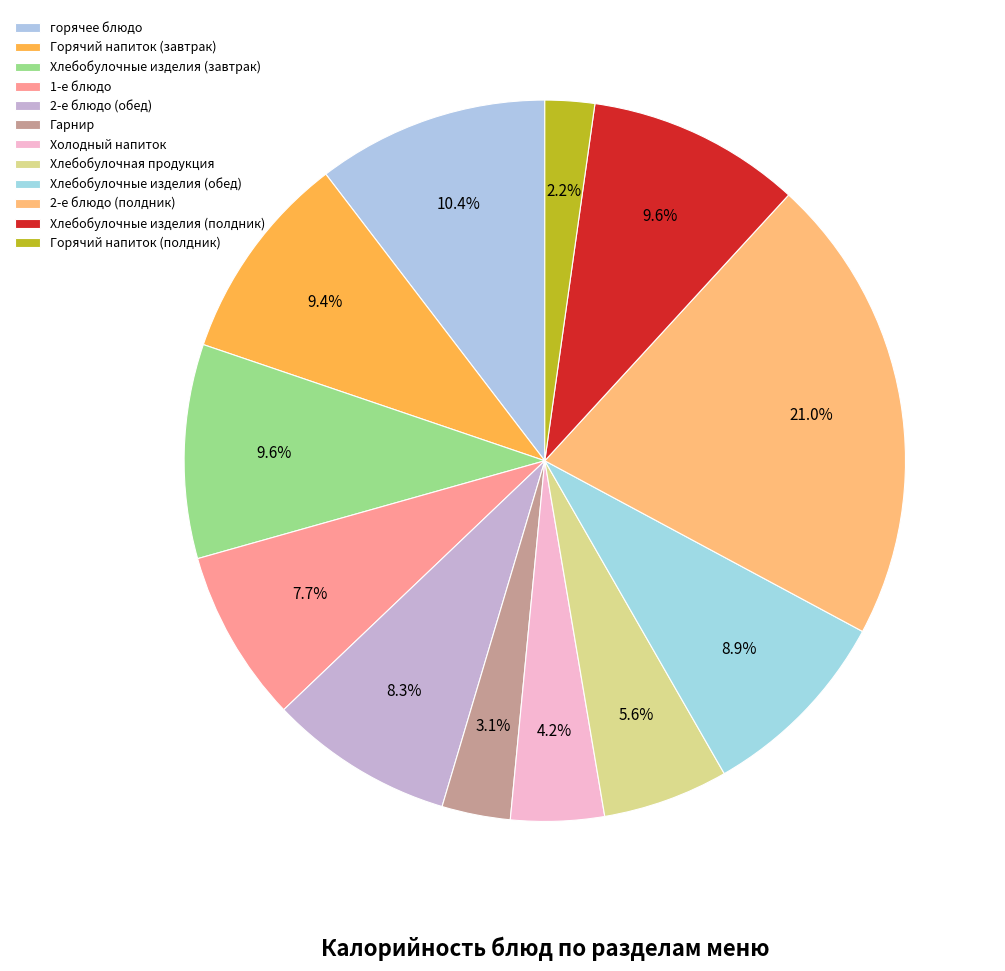

Is the sum of Хлебобулочные изделия (обед) and Холодный напиток greater than half?

No